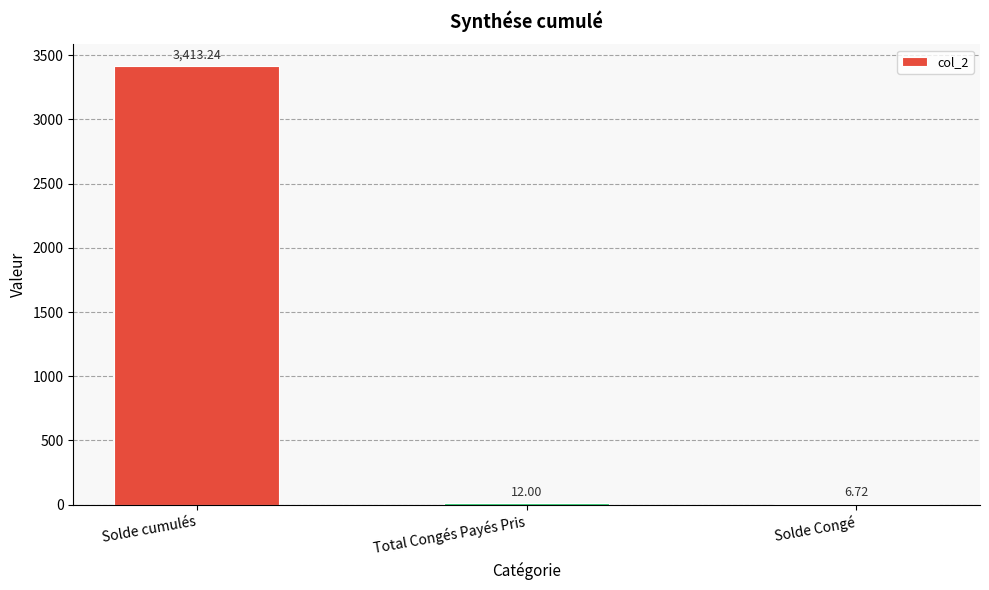

What is the sum of all values?

3432.0